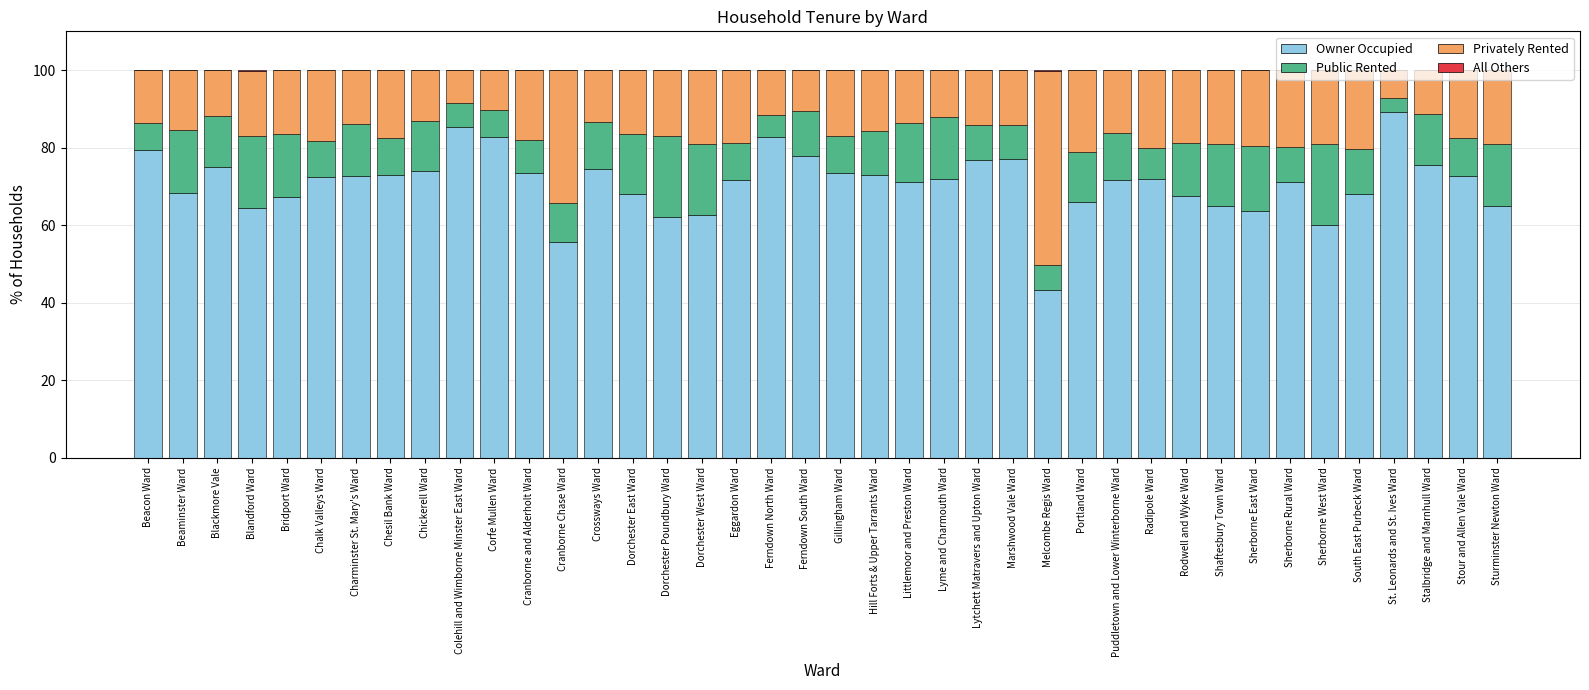

The Owner Occupied series shows 32.3 at Marshwood Vale Ward. True or false?

False